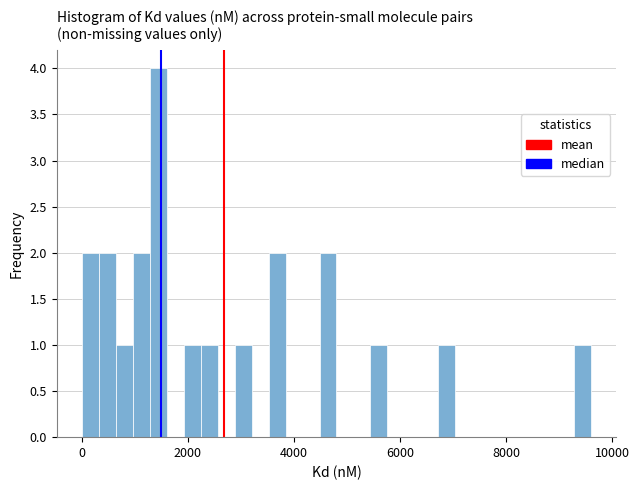

Read against the x-axis, roughly where is the centre of the tallest bar?

1400